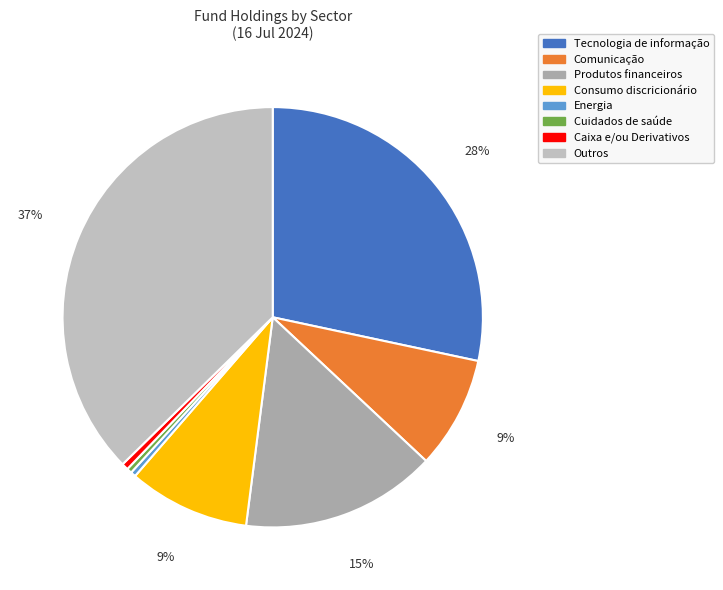

How many segments does this pie chart have?

8